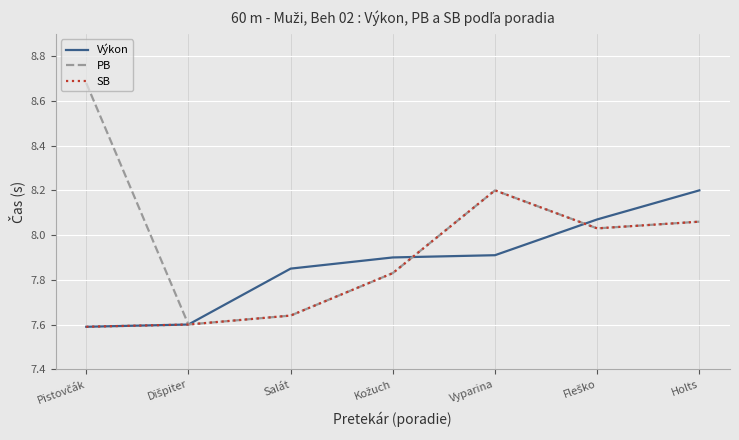

Which series has the largest range (max minus min)?

PB